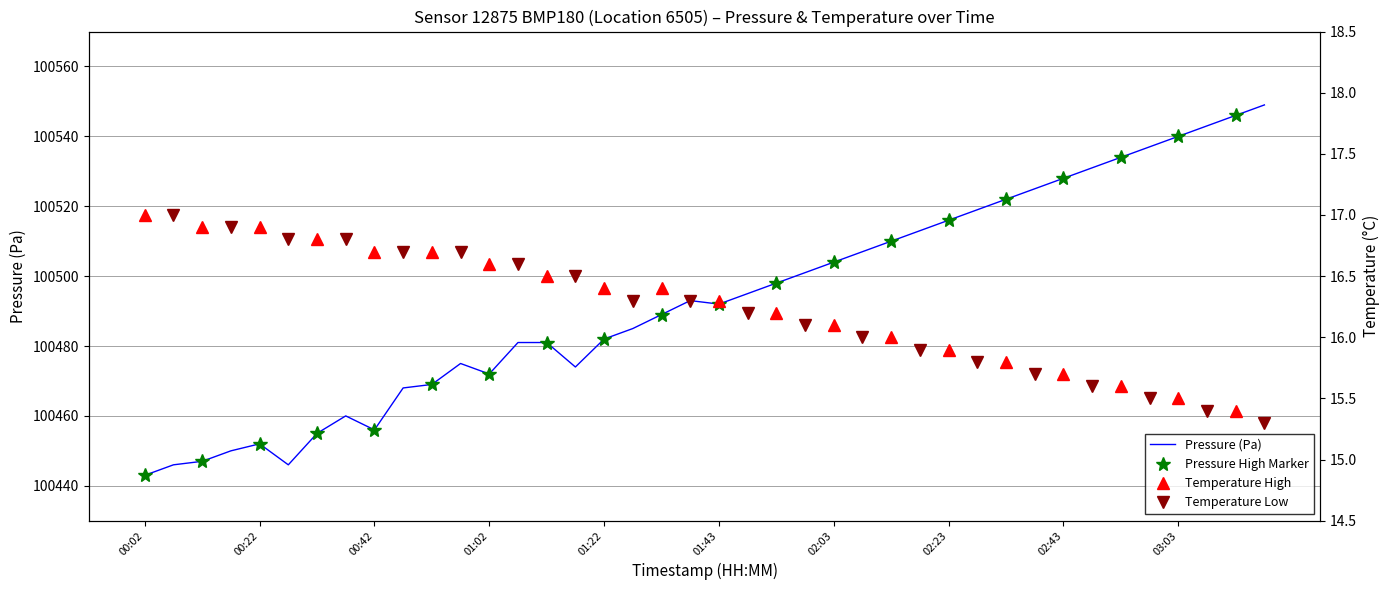

True or false: there are more than 0 points higher than both neighbors.

False